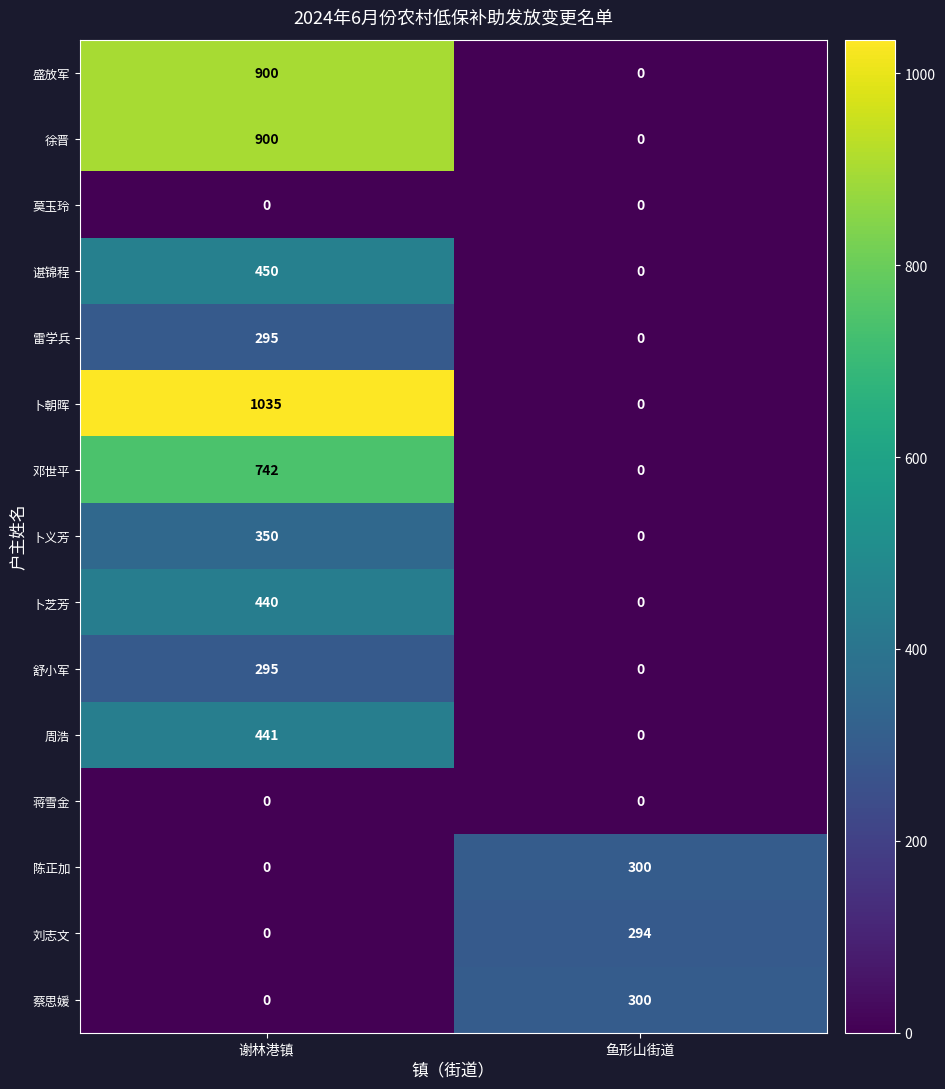

Reading right to left, what are all the values shown in this chart?

盛放军: 0	900
徐晋: 0	900
莫玉玲: 0	0
谌锦程: 0	450
雷学兵: 0	295
卜朝晖: 0	1035
邓世平: 0	742
卜义芳: 0	350
卜芝芳: 0	440
舒小军: 0	295
周浩: 0	441
蒋雪金: 0	0
陈正加: 300	0
刘志文: 294	0
蔡思媛: 300	0